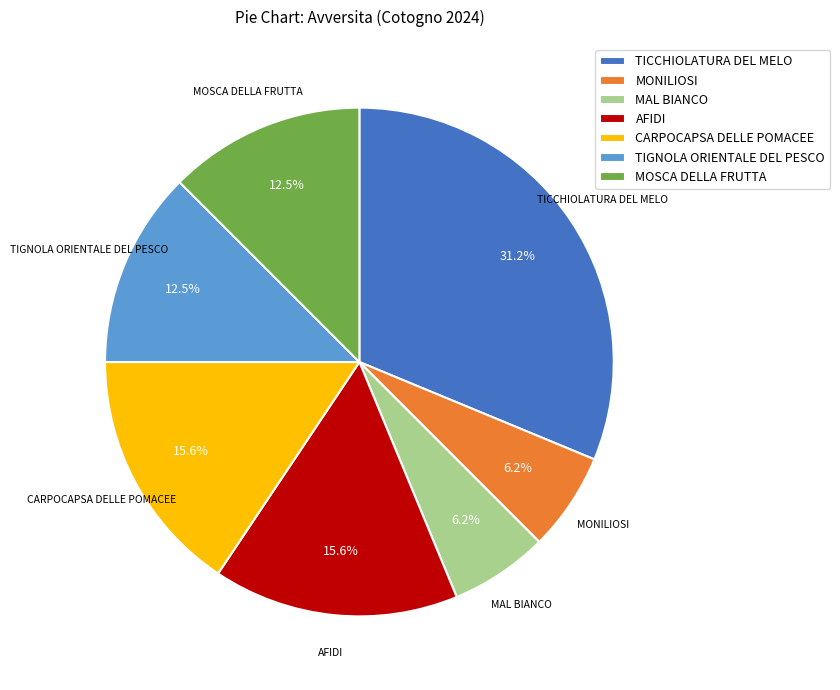

To the nearest percent, what is the combined percentage of CARPOCAPSA DELLE POMACEE and MONILIOSI?

22%